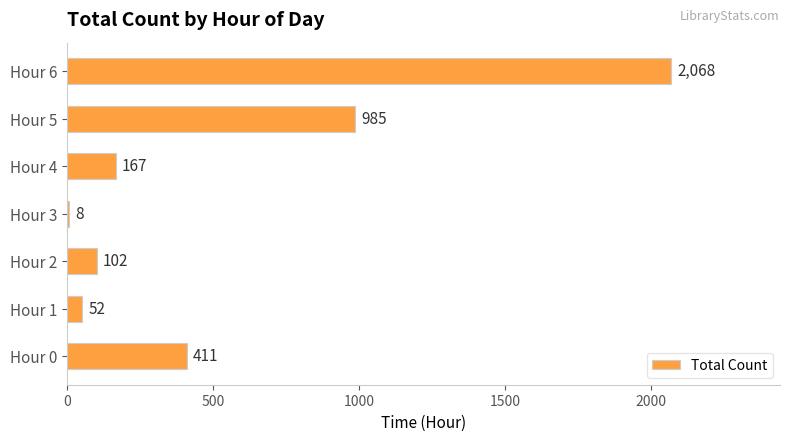

The value at Hour 6 is 2068. True or false?

True